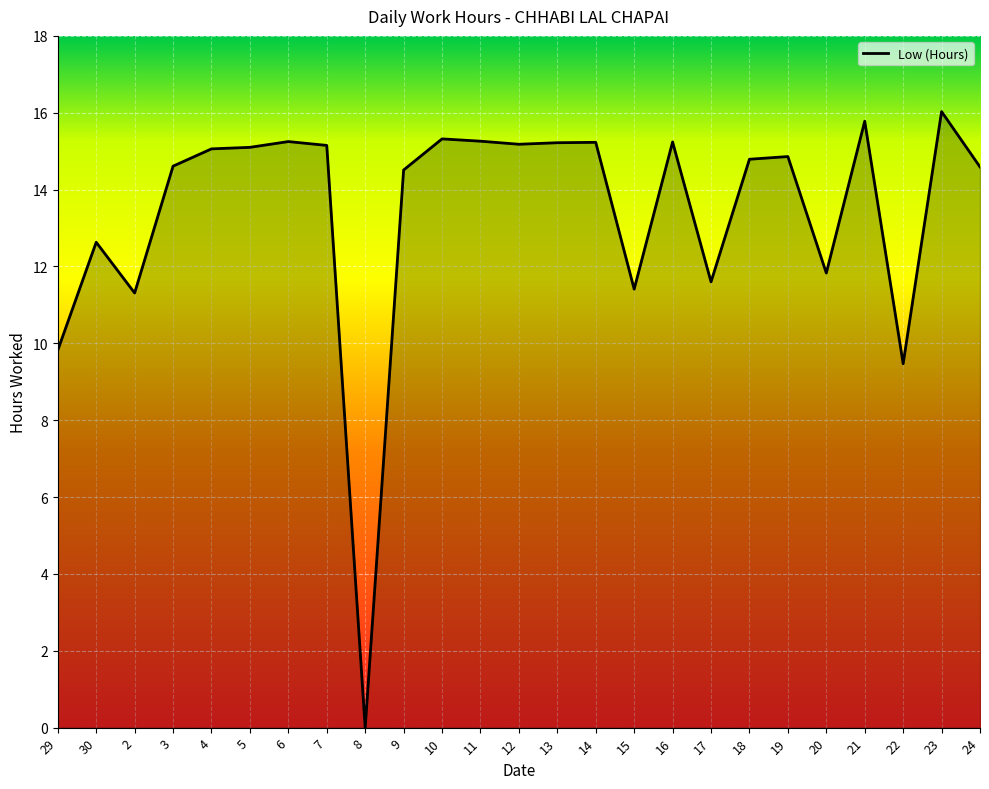

How many values exceed 14?

17